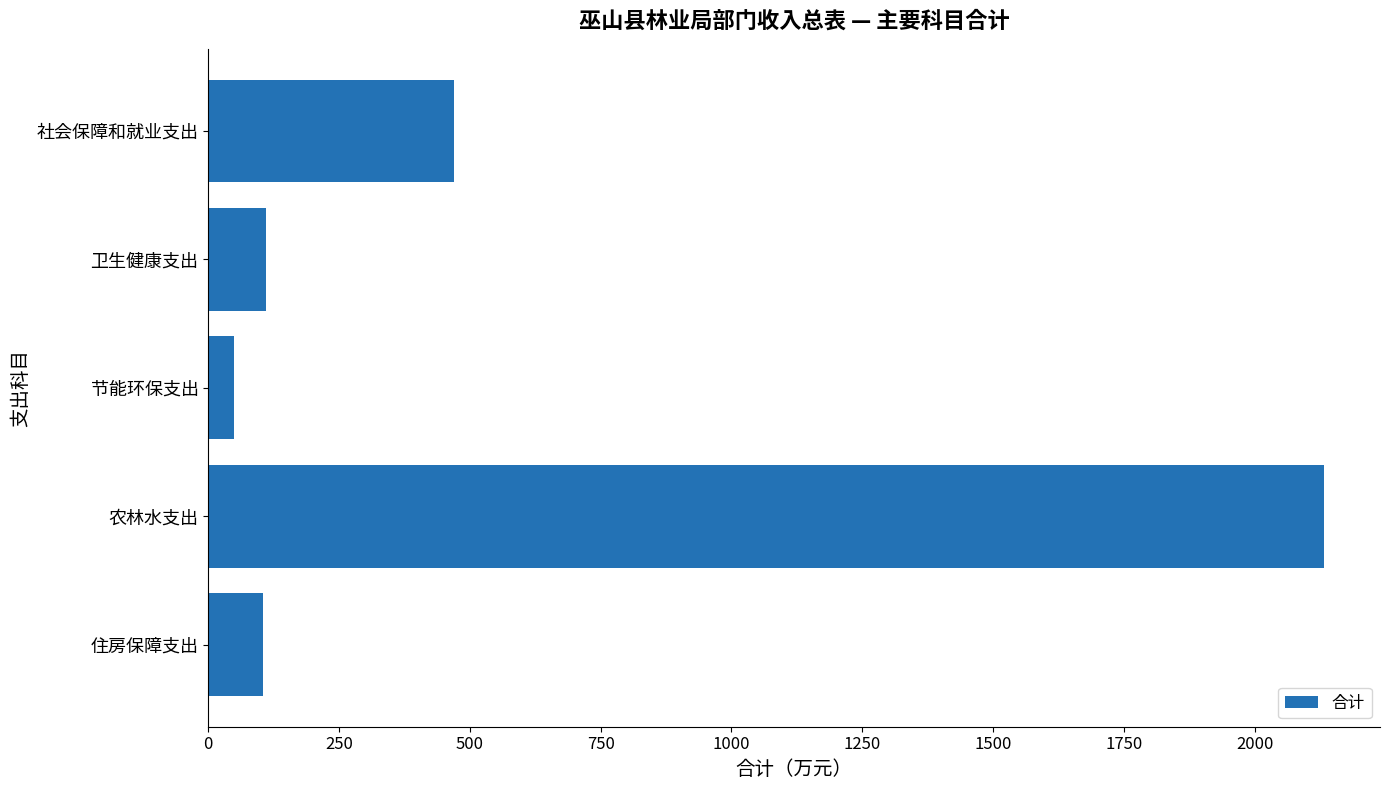

Count the number of data series in this chart.

1